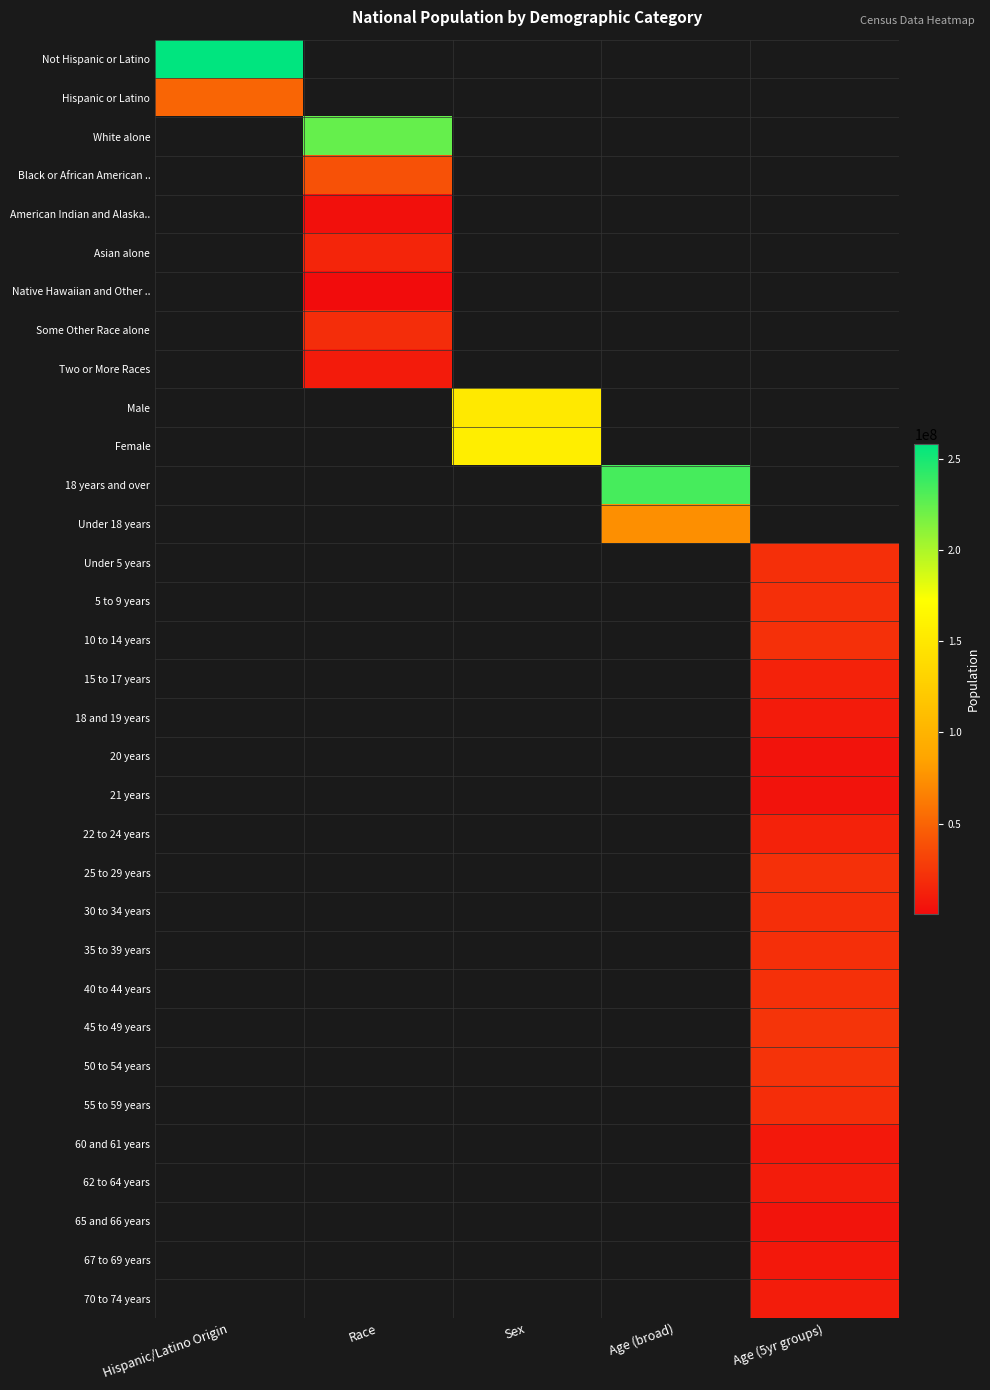

What is the greatest value displayed?

258267944.0